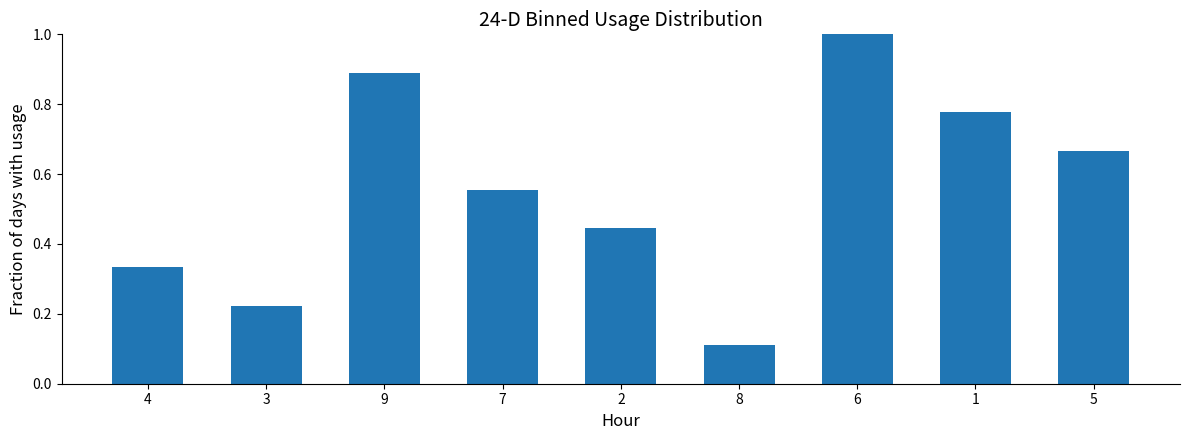

What is the label of the 5th bar from the left?

2